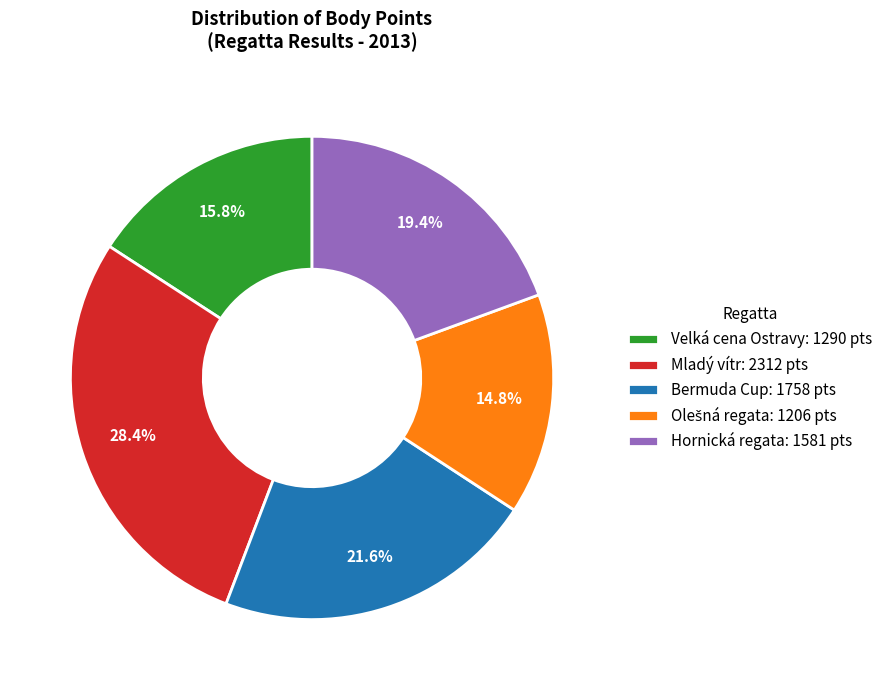

Between Velká cena Ostravy and Hornická regata, which is larger?

Hornická regata